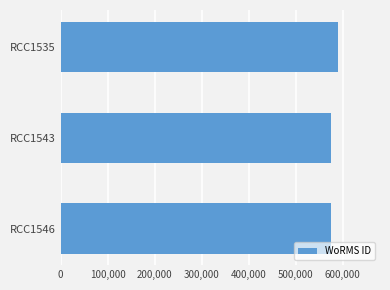

What is the greatest value displayed?

590559